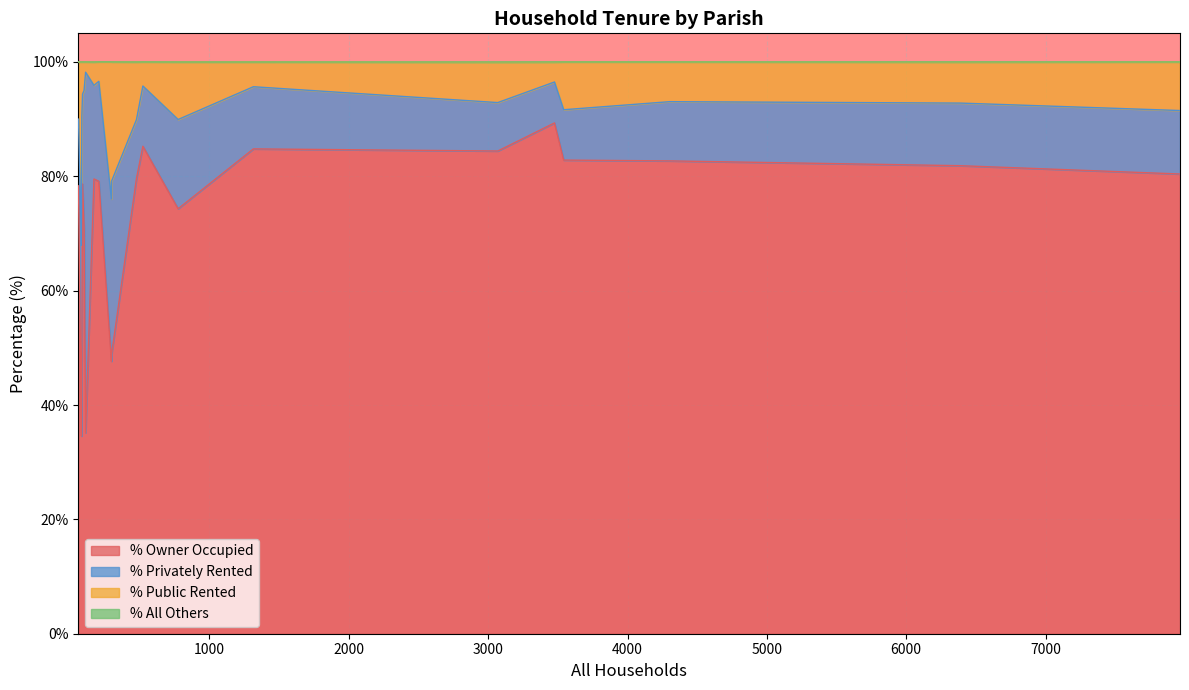

What is the difference between the maximum and second lowest values in the % Public Rented series?

28.7